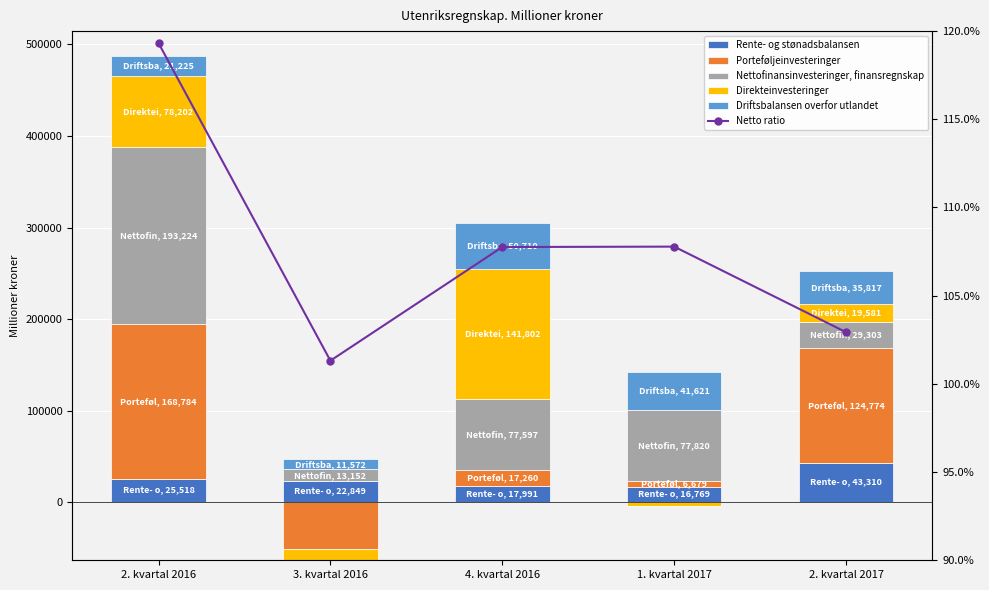

How many values in Porteføljeinvesteringer are above zero?

4